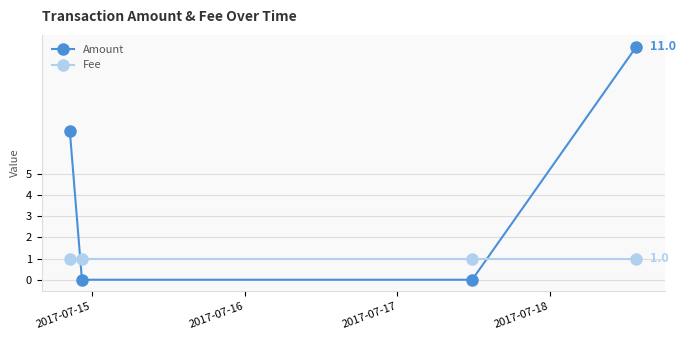

Which series has the largest total across all categories?

Amount